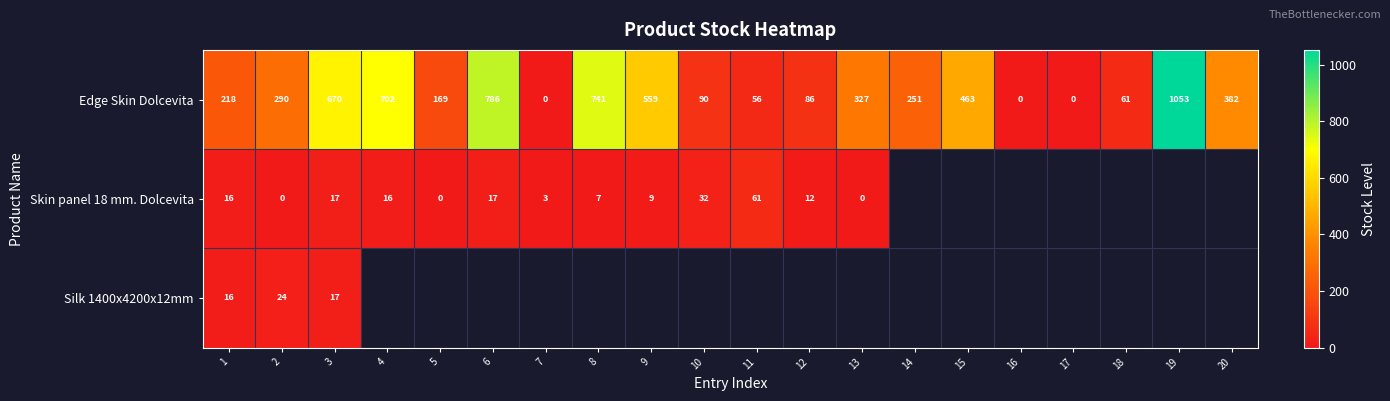

What is the difference between the second highest and second lowest values in the Edge Skin Dolcevita series?

786